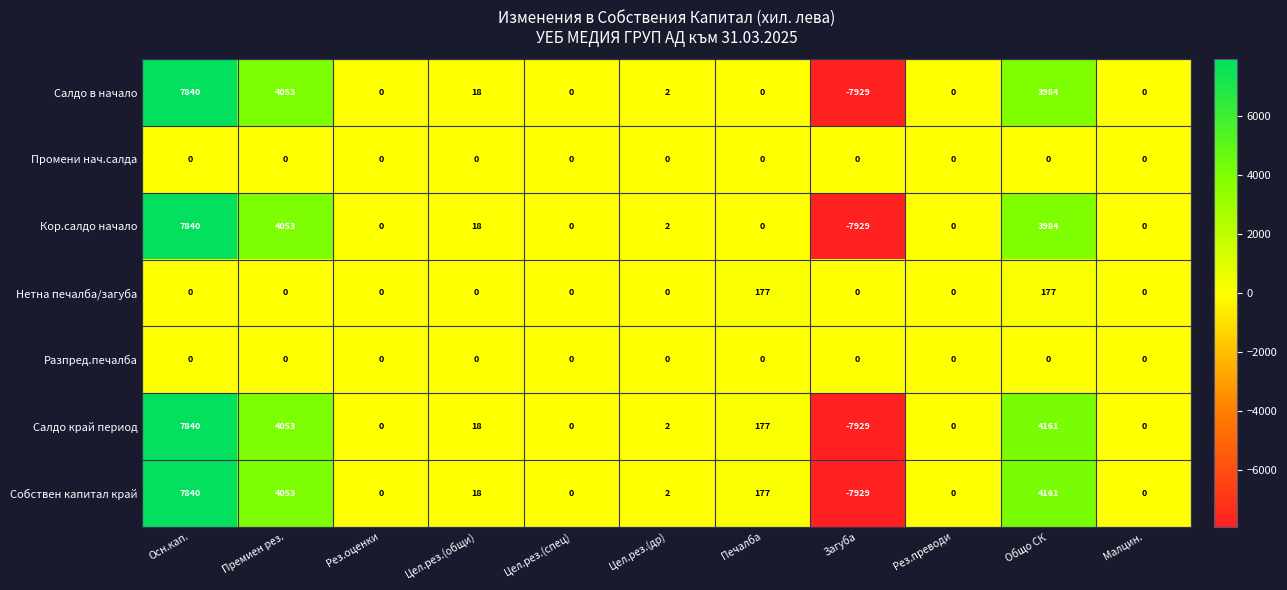

What is the total value across all series at Цел.рез.(др)?

8